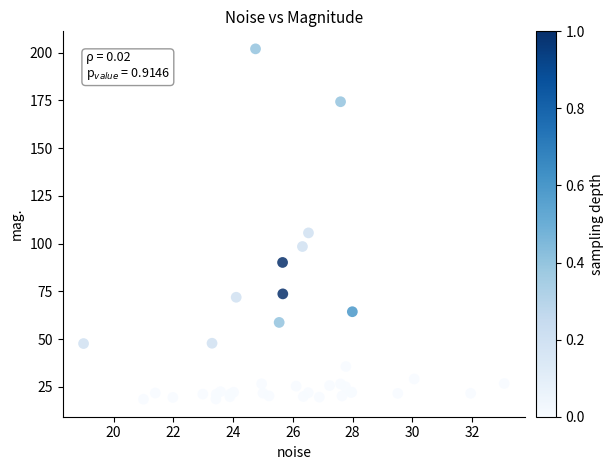

What Y value in the scatter plot is closest to 110?

105.6